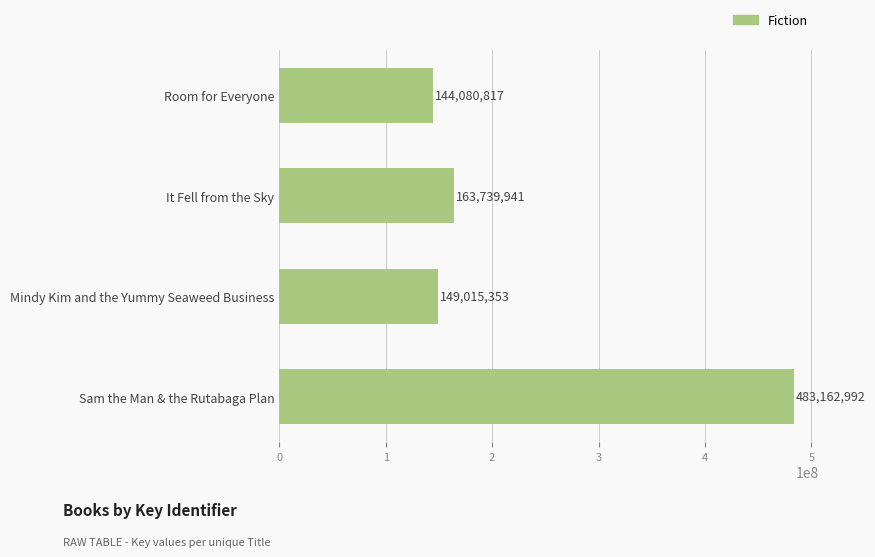

What is the greatest value displayed?

483162992